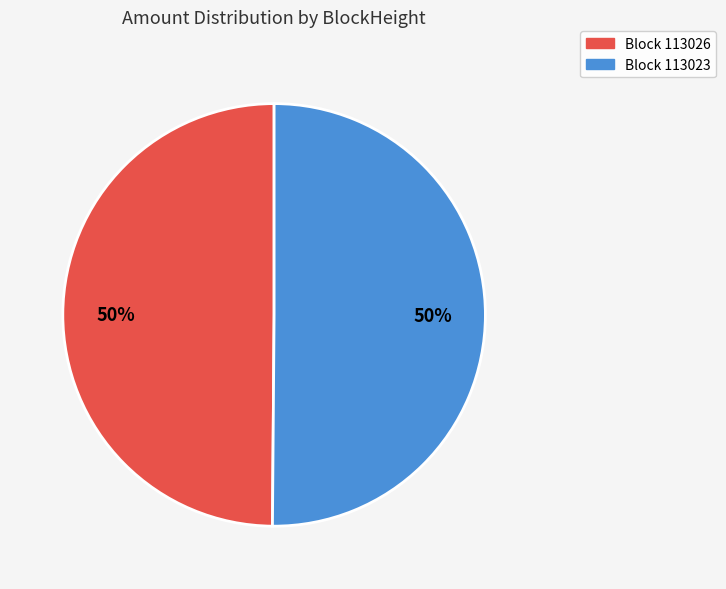

True or false: Block 113026 accounts for 50% of the total.

True